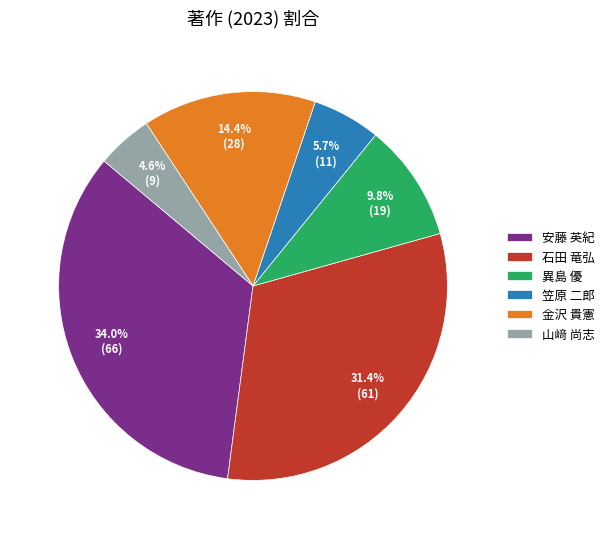

What is the total percentage of 山﨑 尚志 and 異島 優?

14.4%